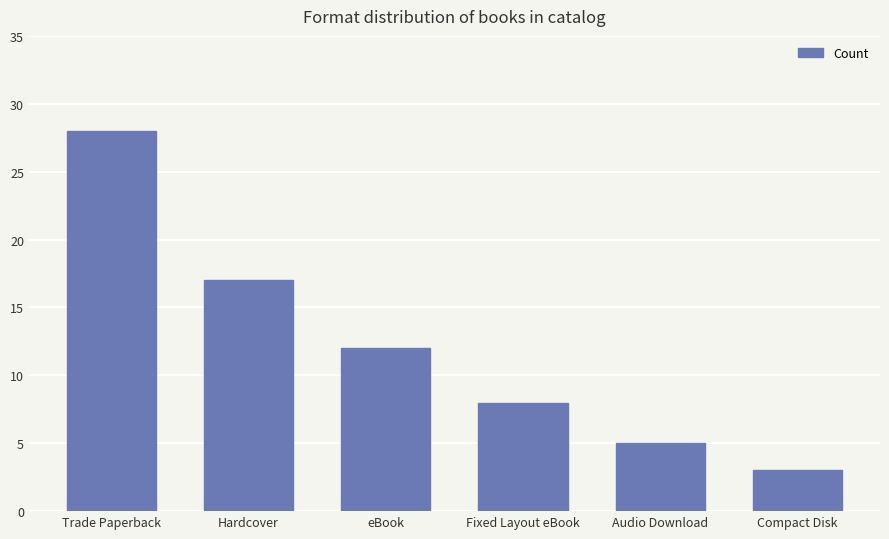

Which category has the lowest value across all series?

Compact Disk